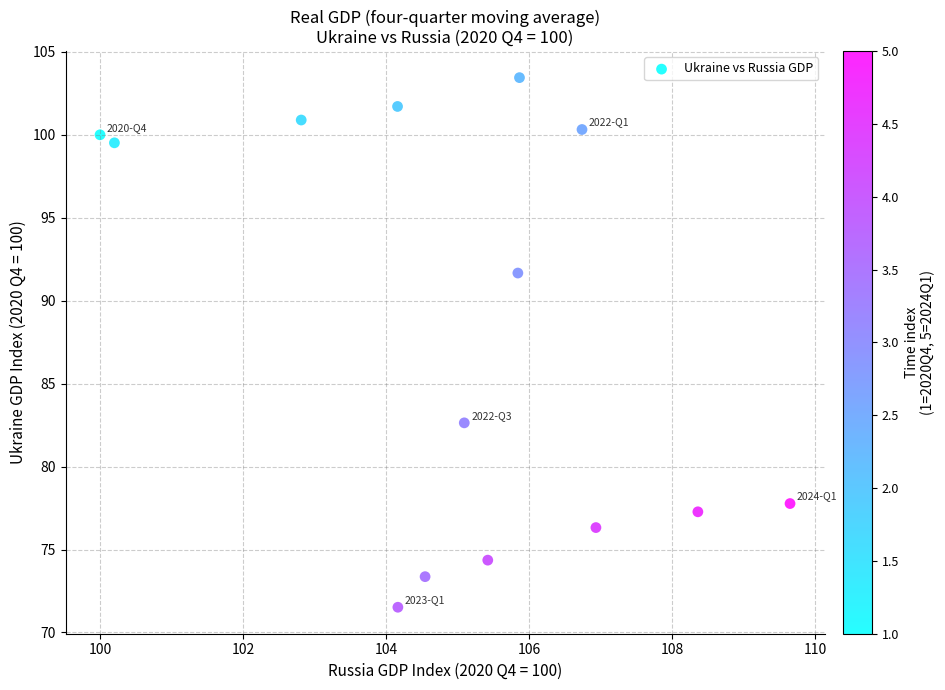

What is the range of X values (max minus min)?

9.7